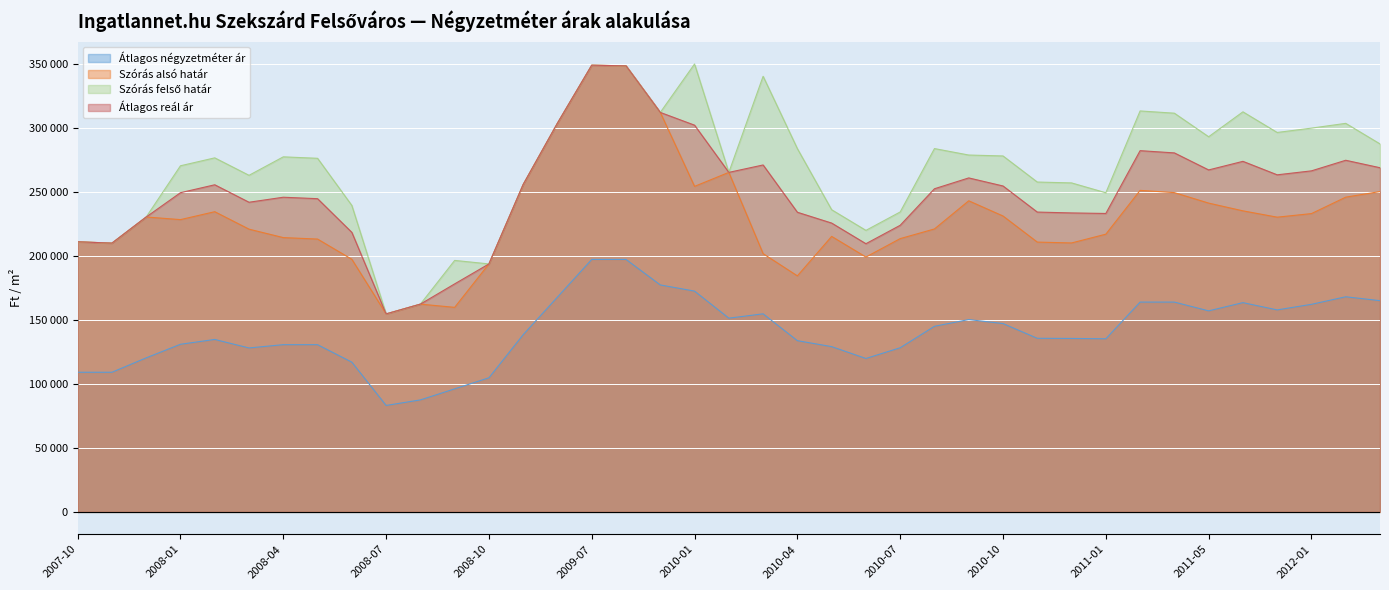

What are all the series names shown in the legend?

Átlagos négyzetméter ár, Szórás alsó határ, Szórás felső határ, Átlagos reál ár